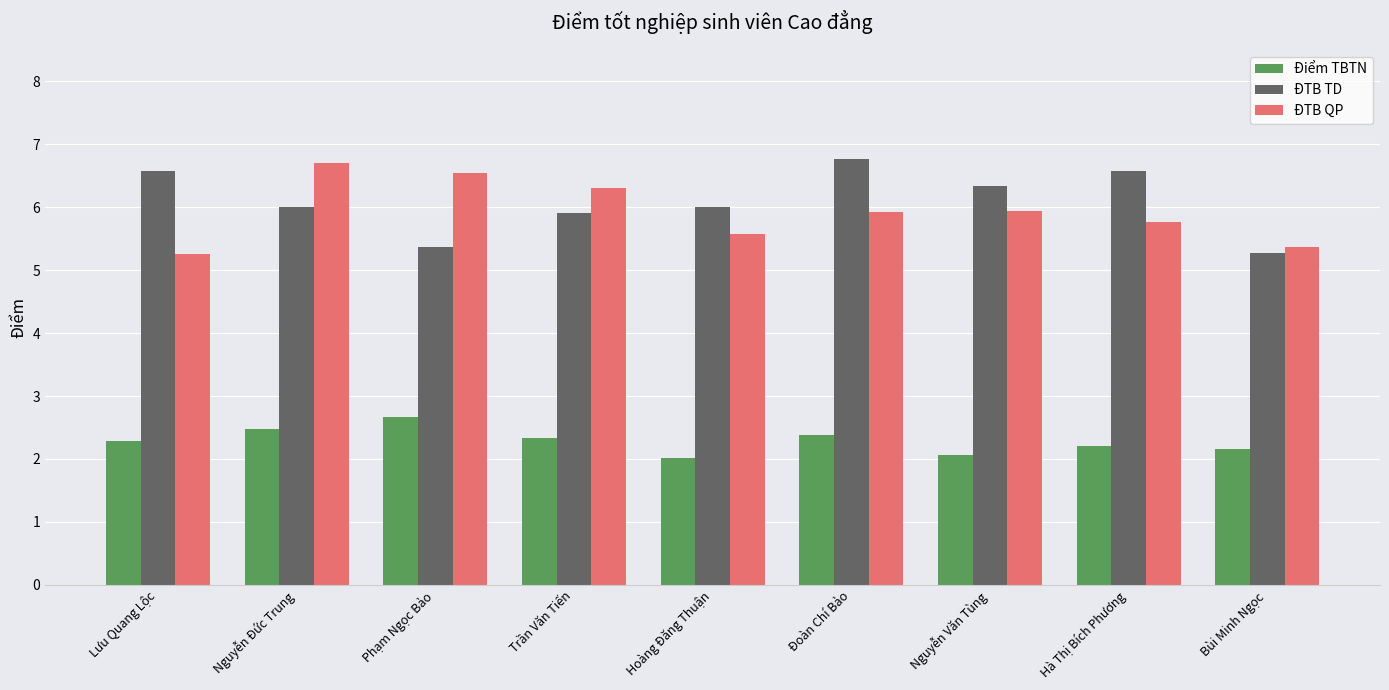

What is the difference between the maximum and minimum values in the ĐTB QP series?

1.4